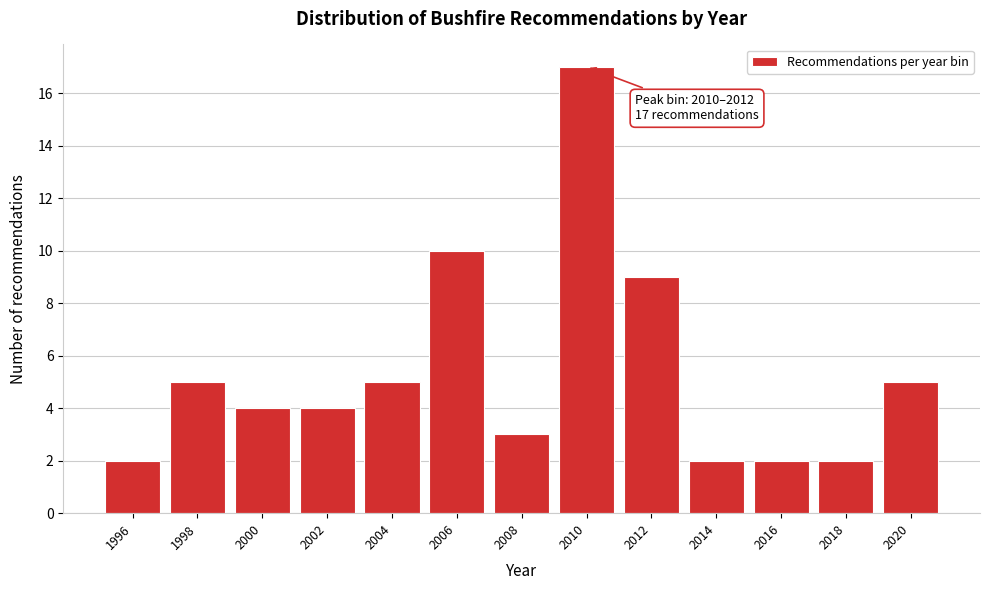

Reading right to left, list all the values displayed in this chart.

5	2	2	2	9	17	3	10	5	4	4	5	2